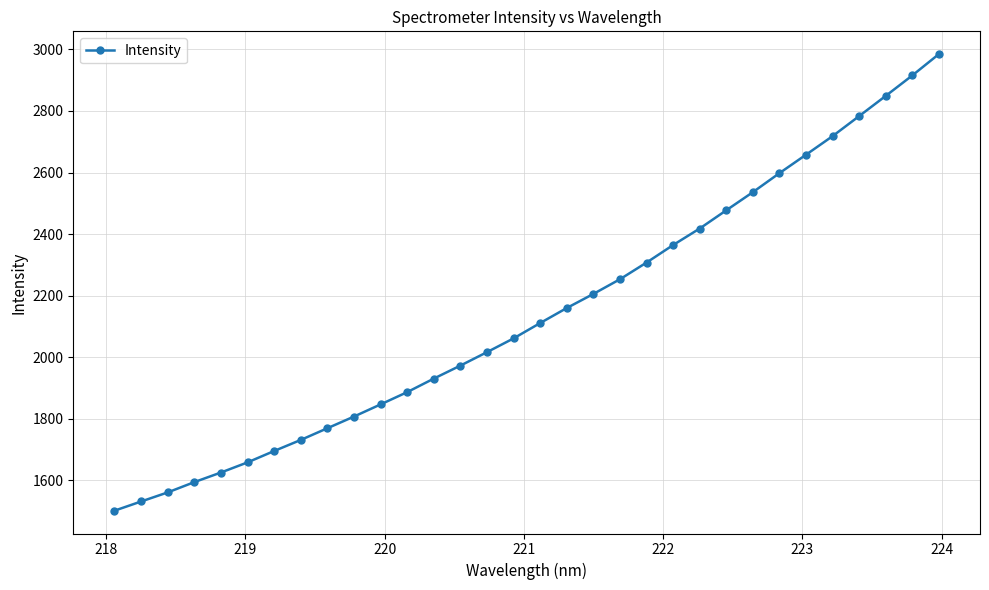

What is the average value?

2141.5